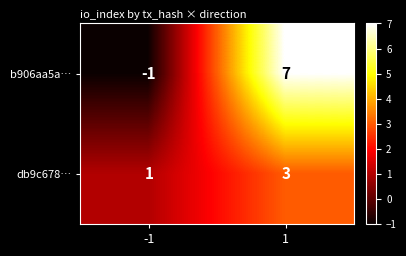

What is the greatest value displayed?

7